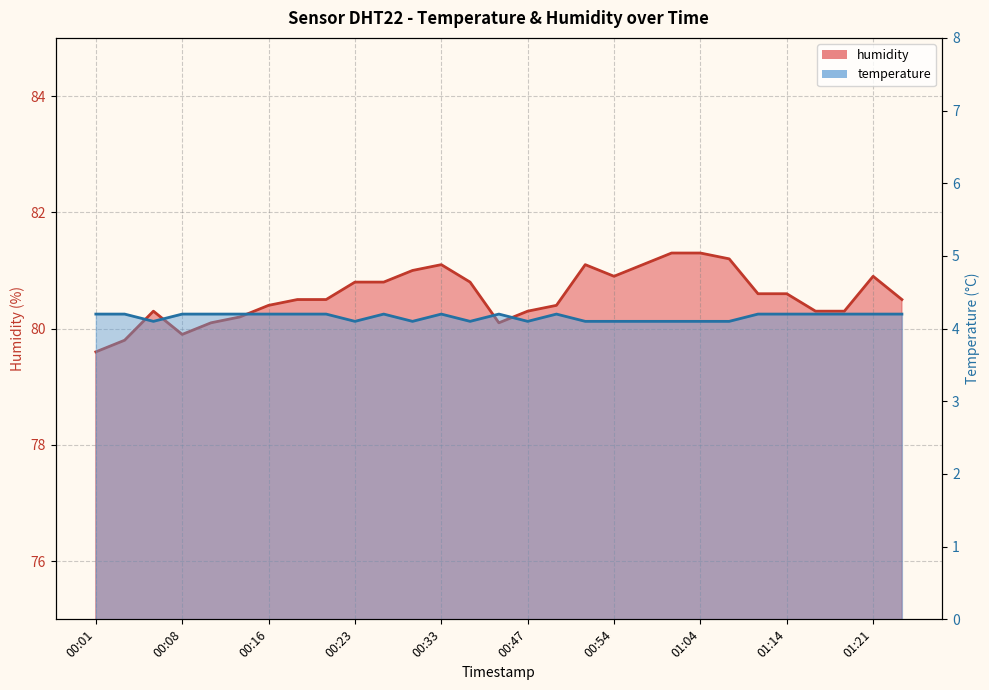

Is it true that temperature equals 4.2 at 01:16?

True